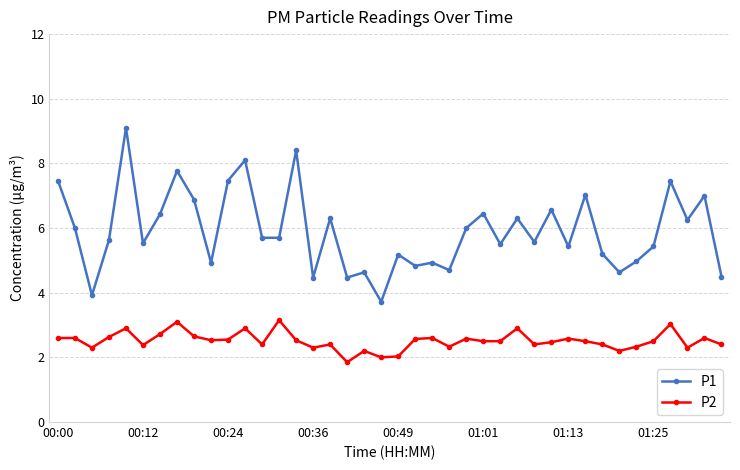

Which series has the largest total across all categories?

P1